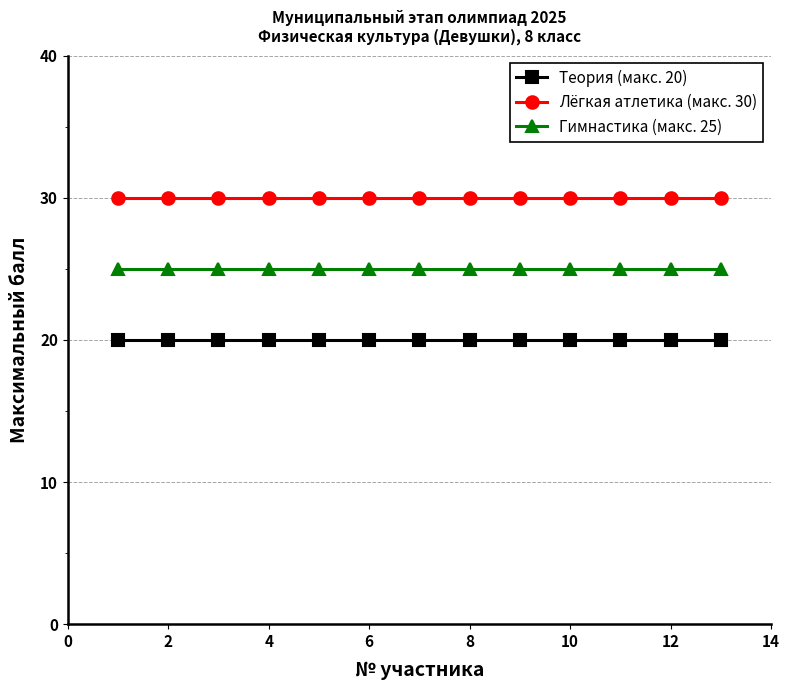

What is the sum of all Лёгкая атлетика (макс. 30) values?

390